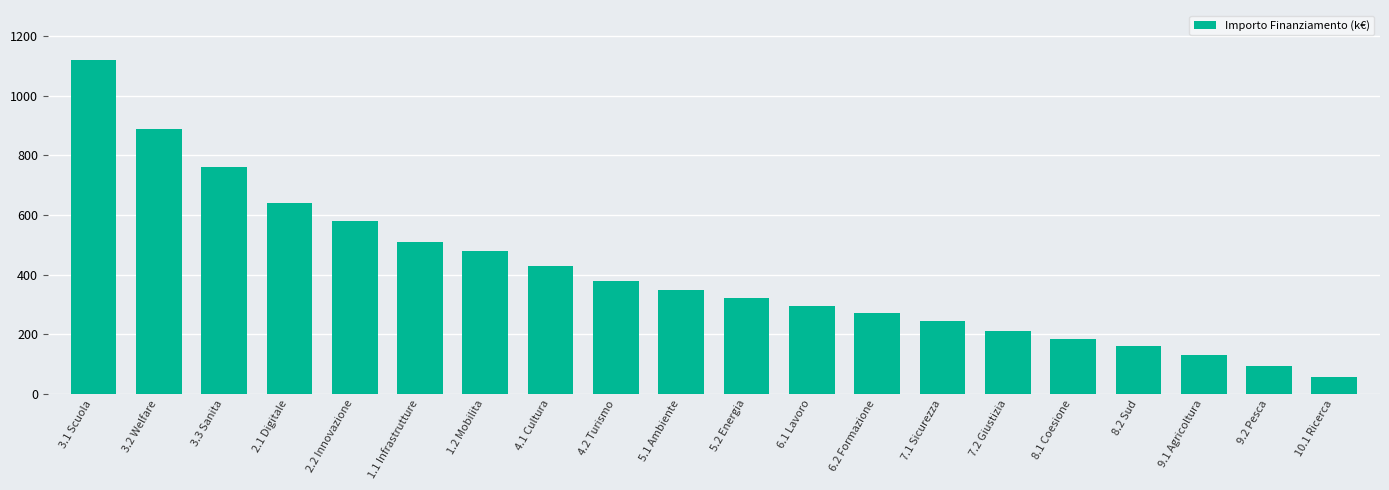

What is the change in value from 3.1 Scuola to 2.2 Innovazione?

-540